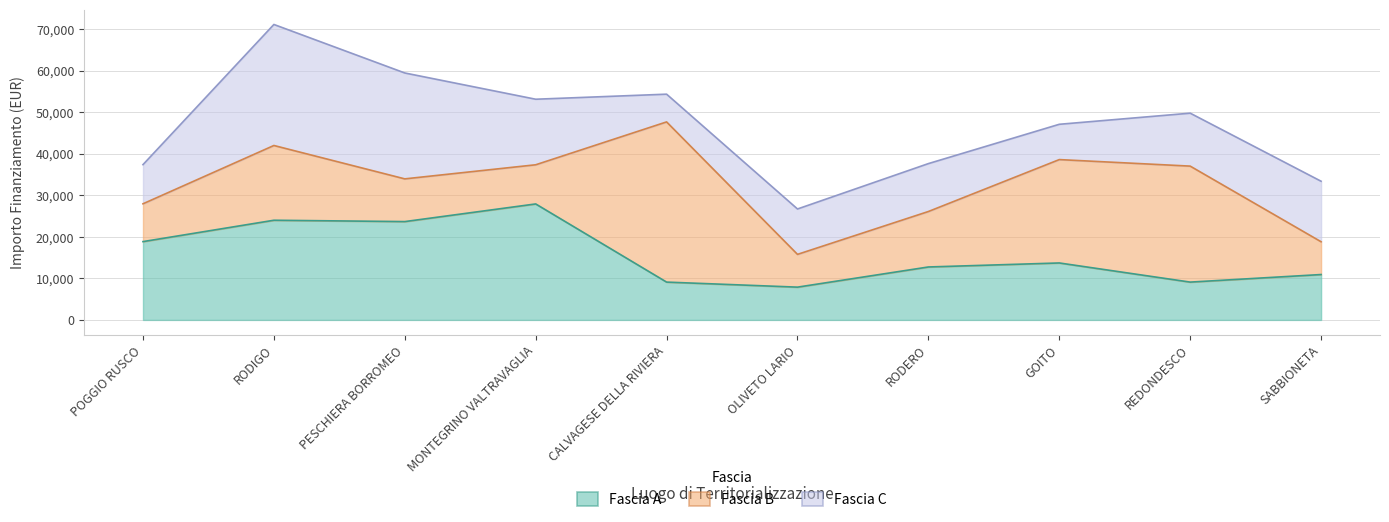

Where is Fascia C nearest to the value 17906?

MONTEGRINO VALTRAVAGLIA